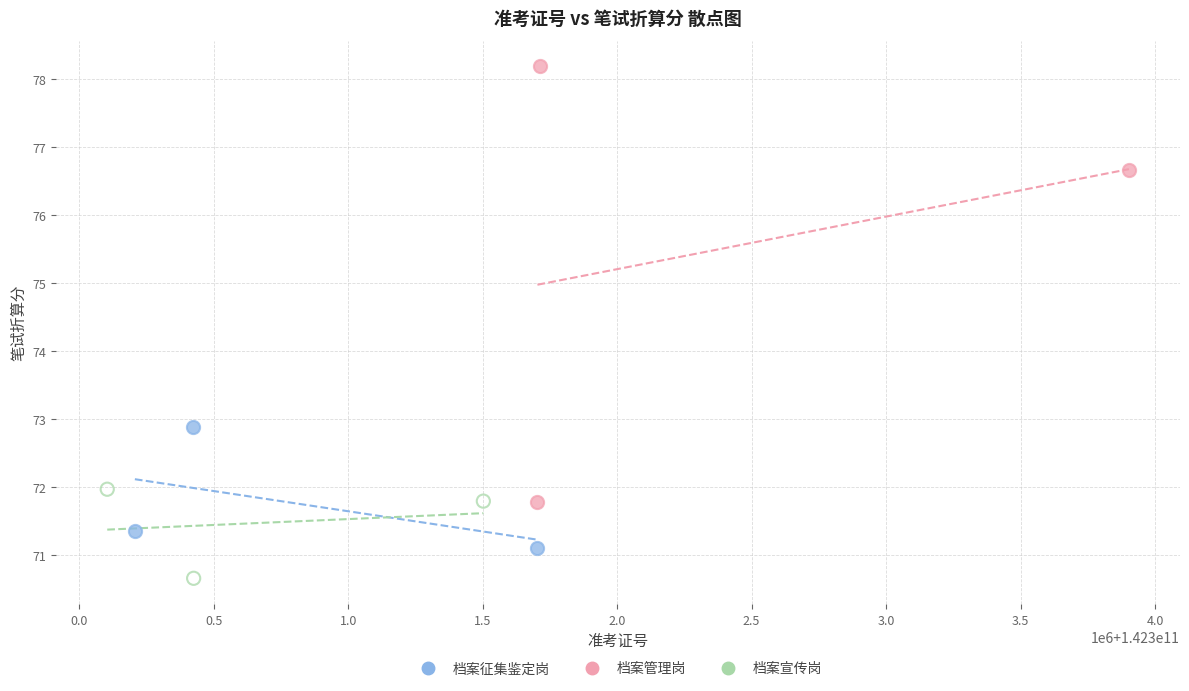

What are all the series names shown in the legend?

档案征集鉴定岗, 档案管理岗, 档案宣传岗